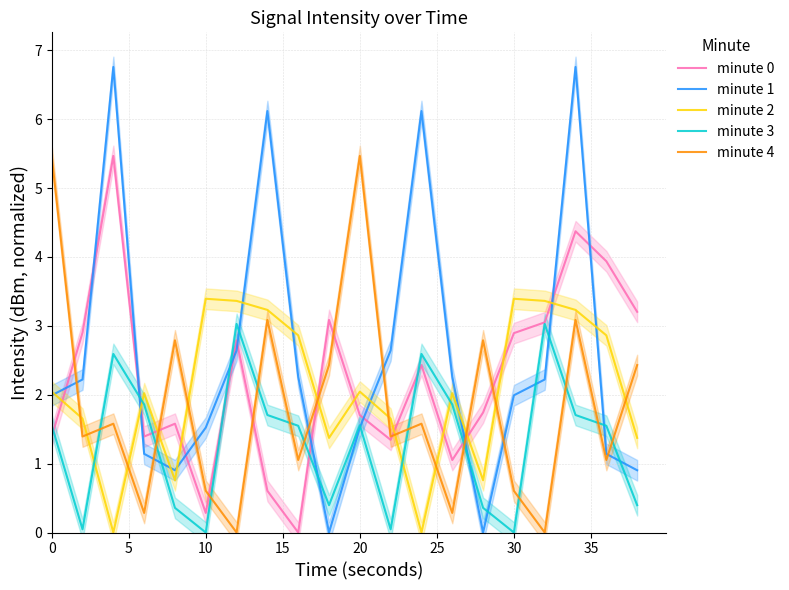

List the series in order of their overall mean, highest first.

minute 1, minute 0, minute 2, minute 4, minute 3